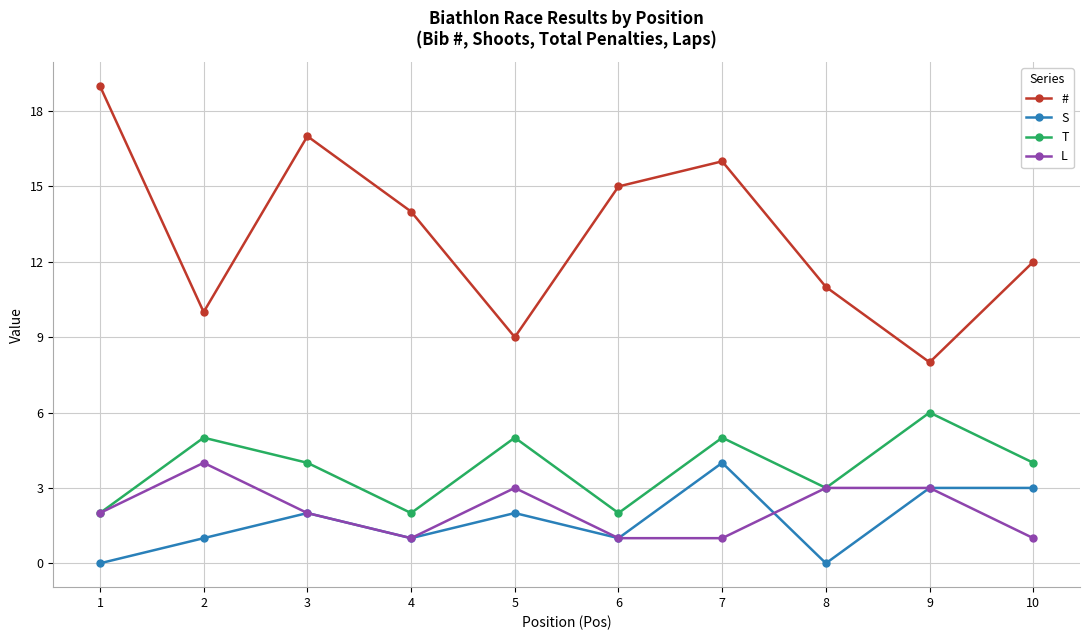

What is the total value across all series at 1?

23